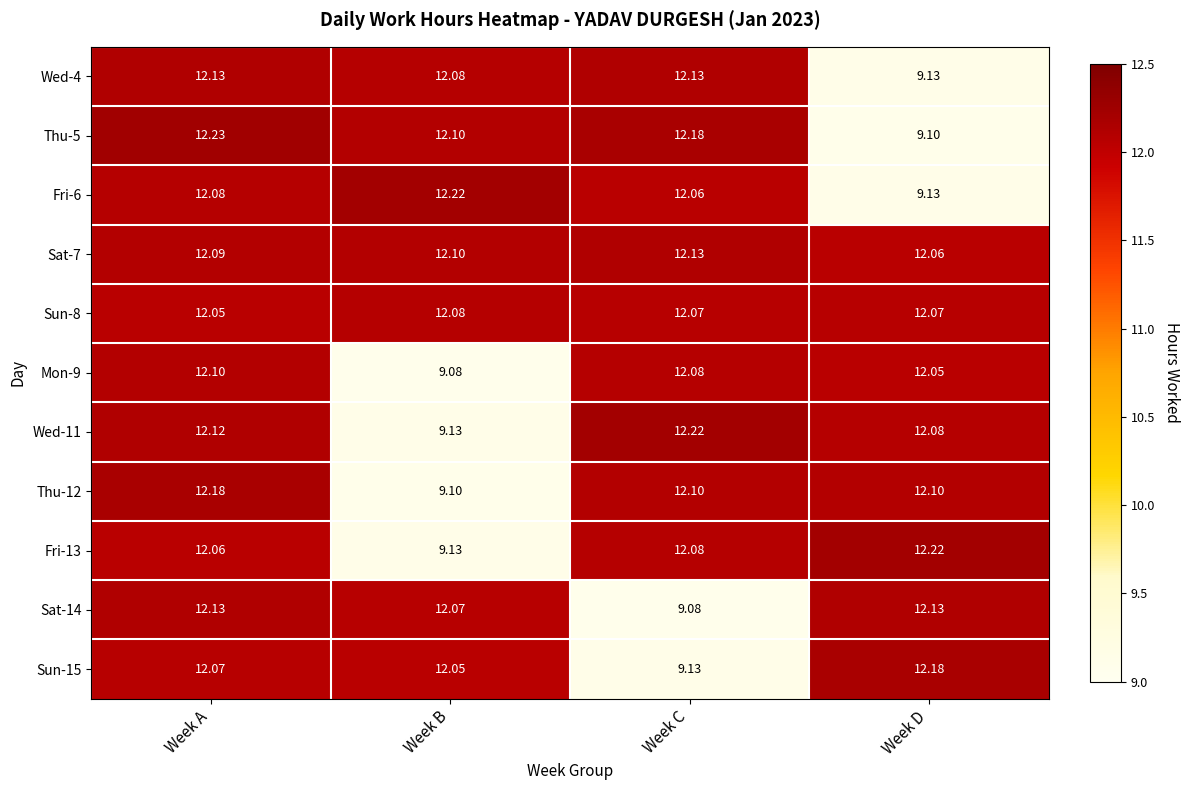

How many values in the Fri-6 series exceed 12?

3